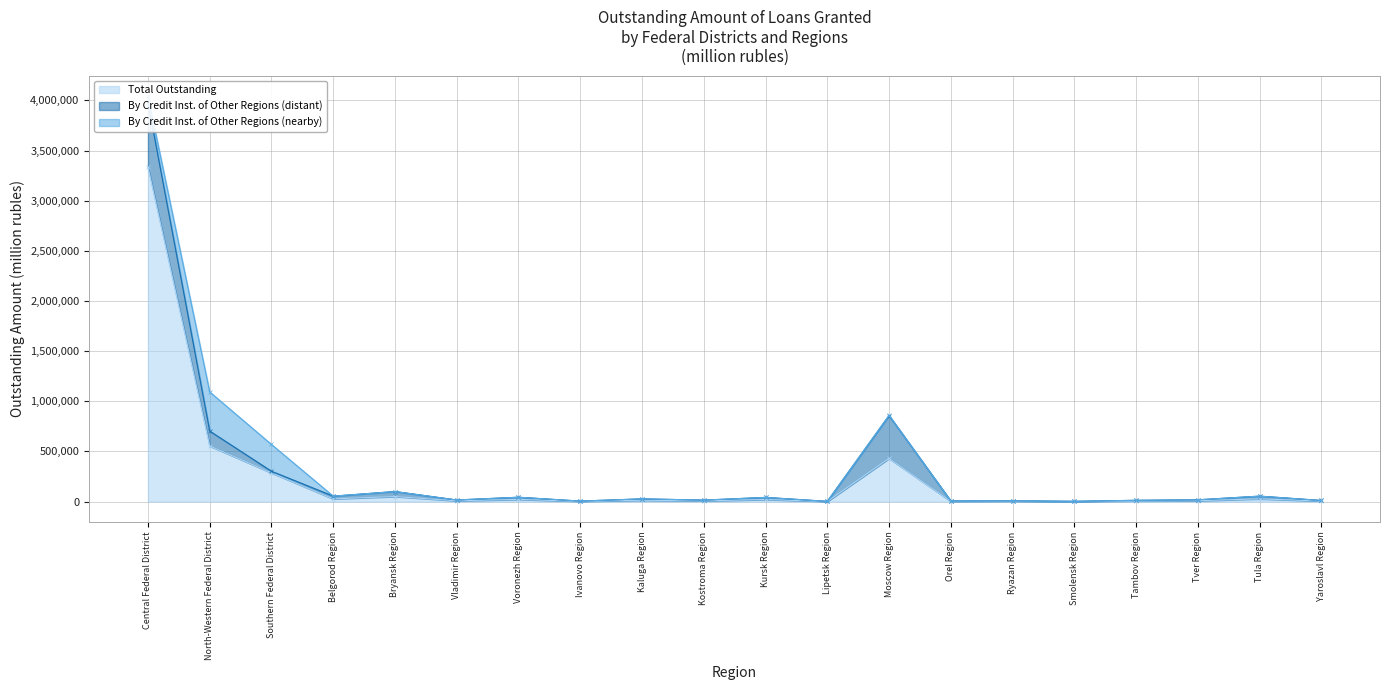

Which series changed the most between Lipetsk Region and Moscow Region?

Total Outstanding